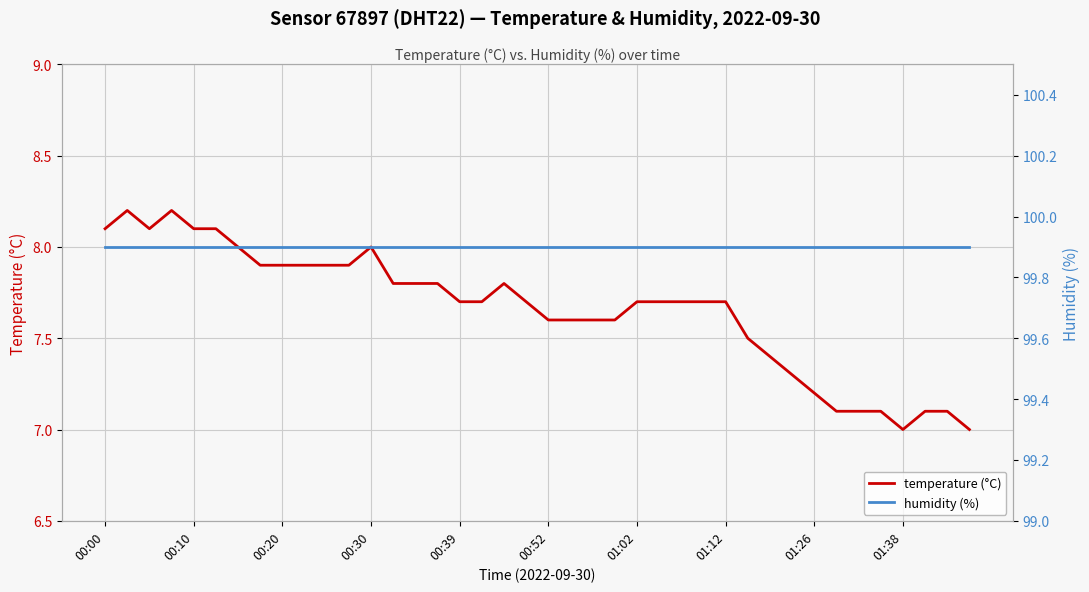

What is the difference between the maximum and minimum values in the temperature (°C) series?

1.2